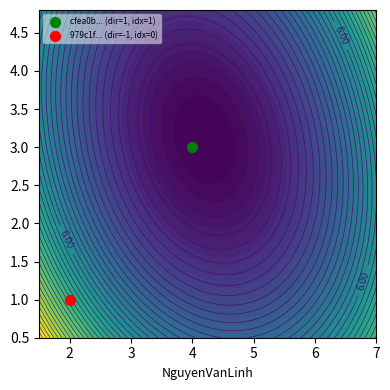

Reading right to left, list all the values displayed in this chart.

979c1f632a7988b72385dbf99756b52510eace8: 0	-1
cfea0b05e25ae951322ec1b98d80203713ac0e0: 1	1